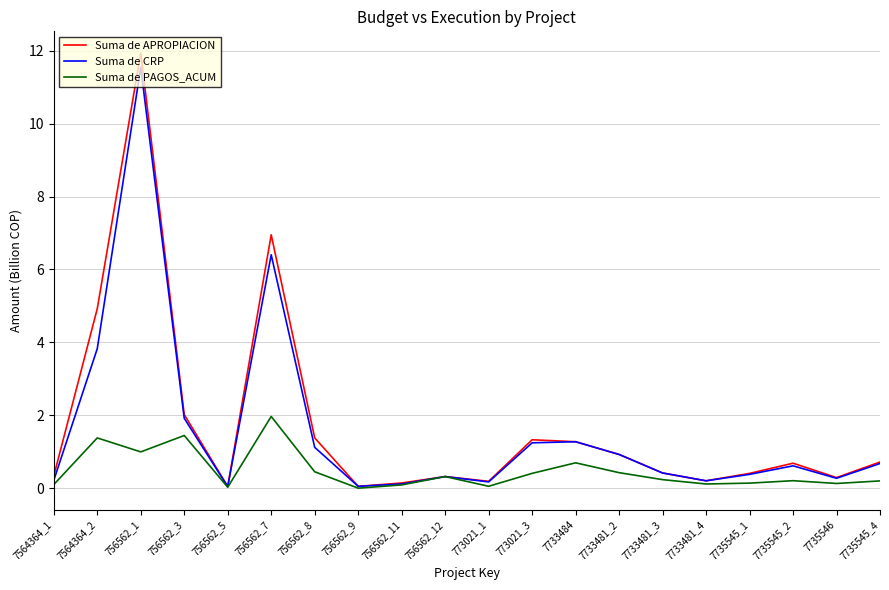

Which series has the largest total across all categories?

Suma de APROPIACION